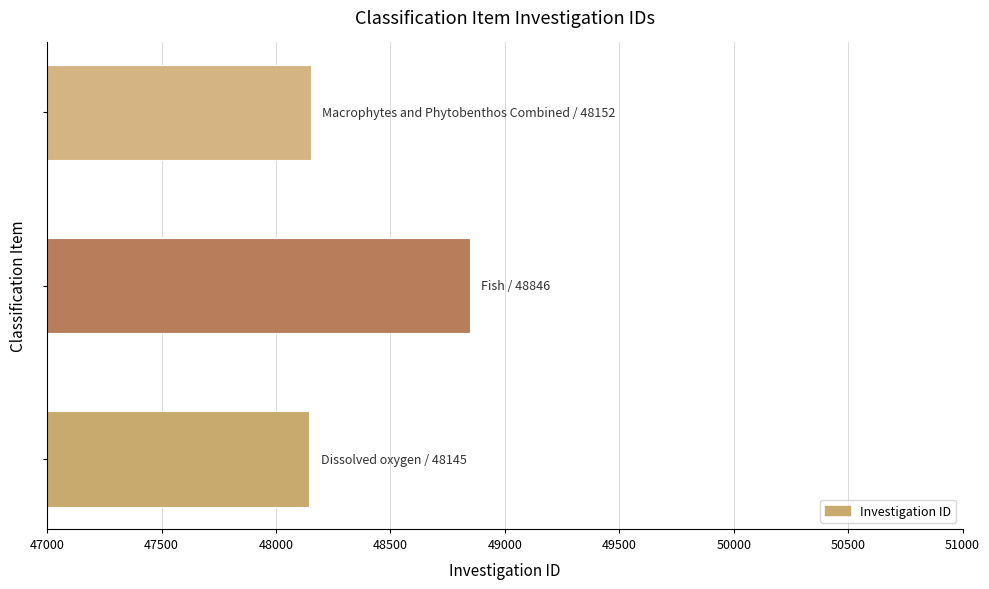

What is the average value?

48381